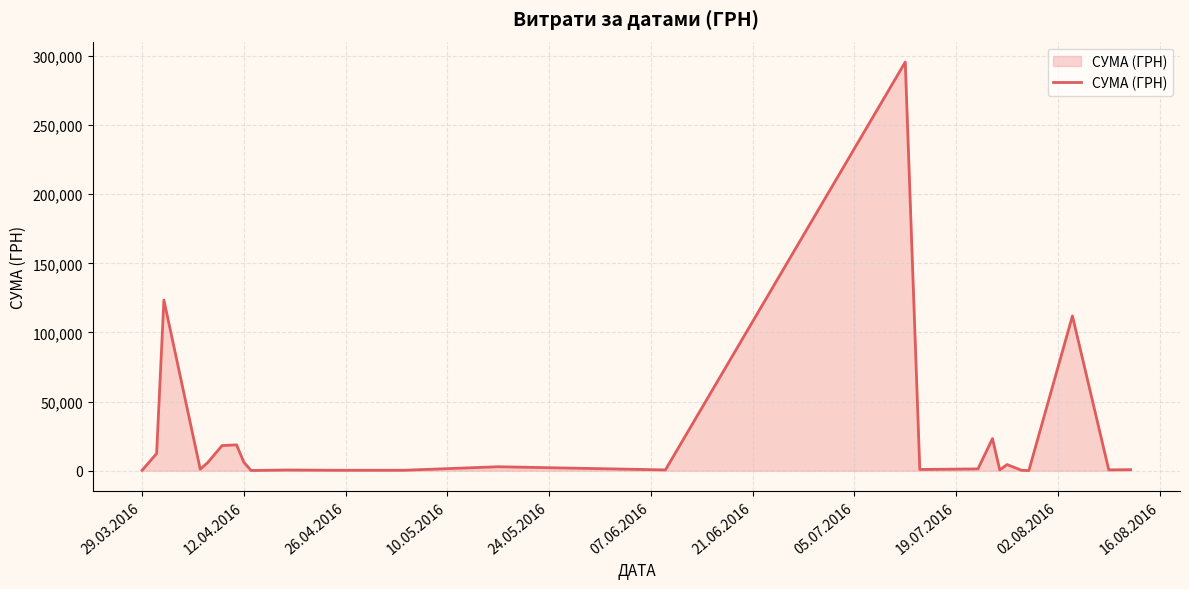

How many categories are shown in the chart?

25